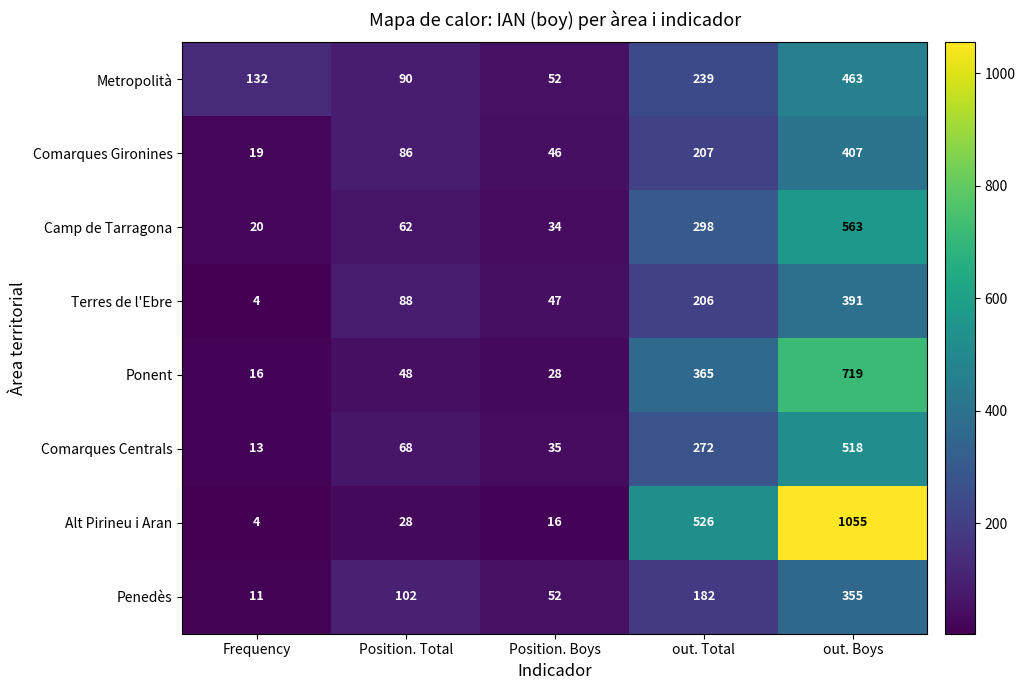

Is it true that Comarques Gironines equals 658 at out. Boys?

False